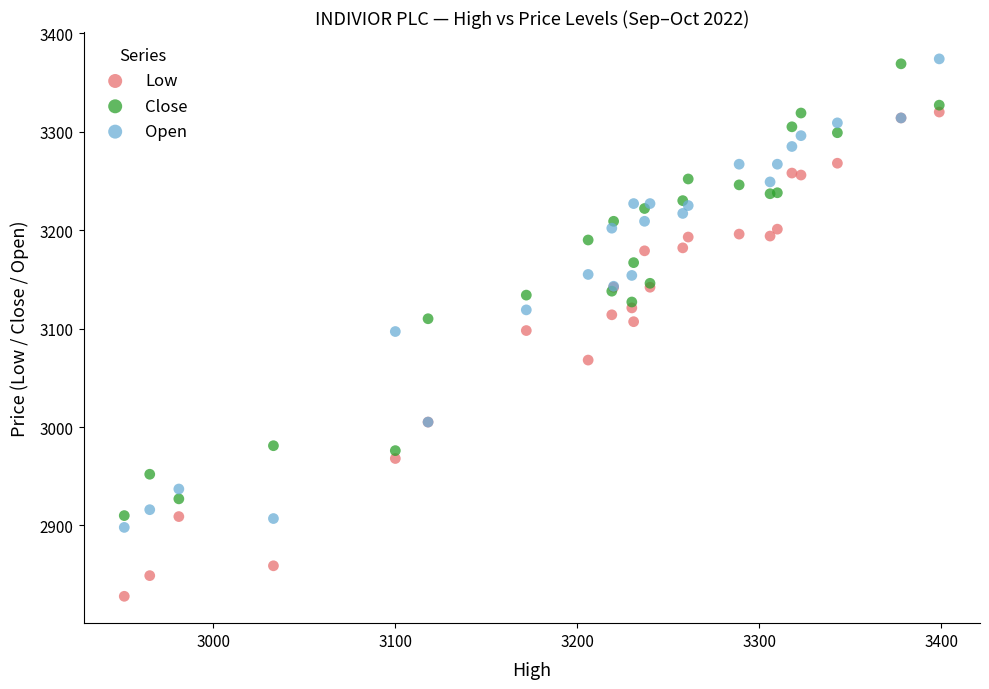

Which series reaches the minimum Y coordinate?

Low